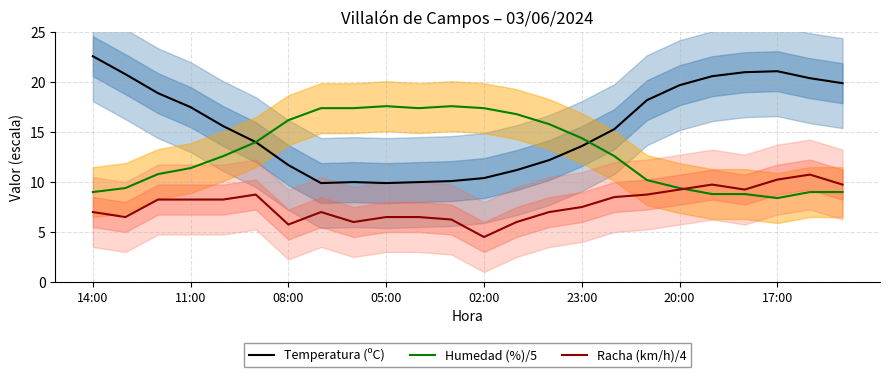

Which category has the highest value across all series?

14:00